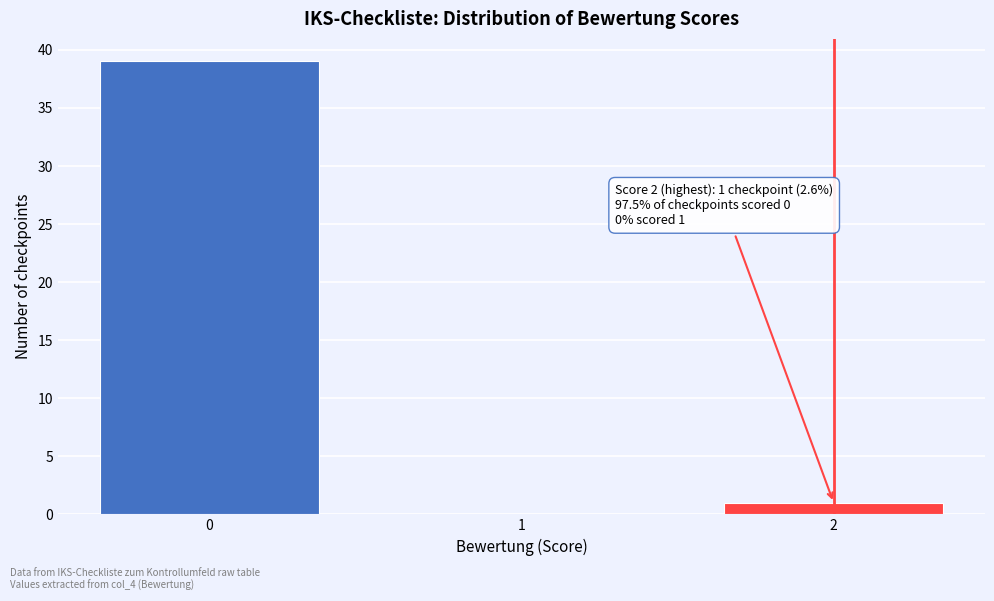

Reading left to right, what are all the values shown in this chart?

0=39	1=0	2=1